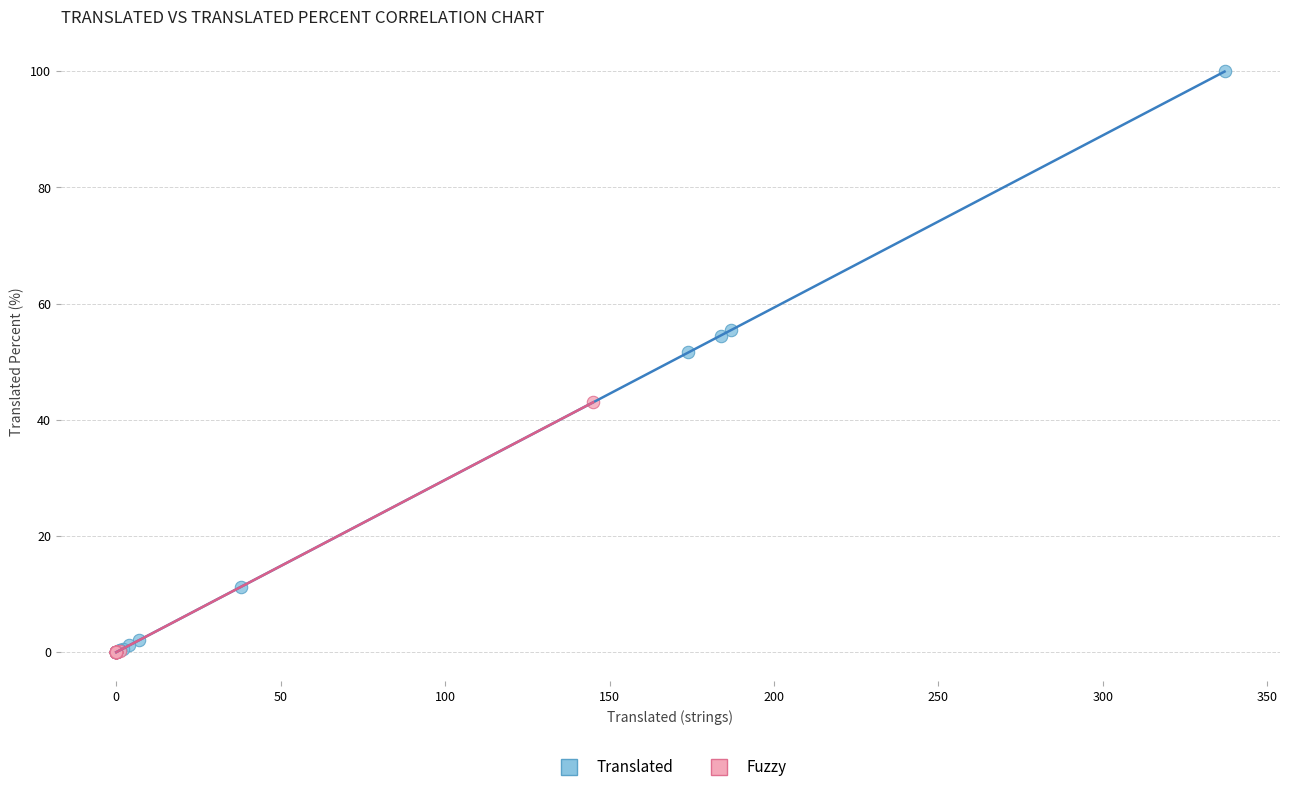

Which series contains the highest Y value?

Translated